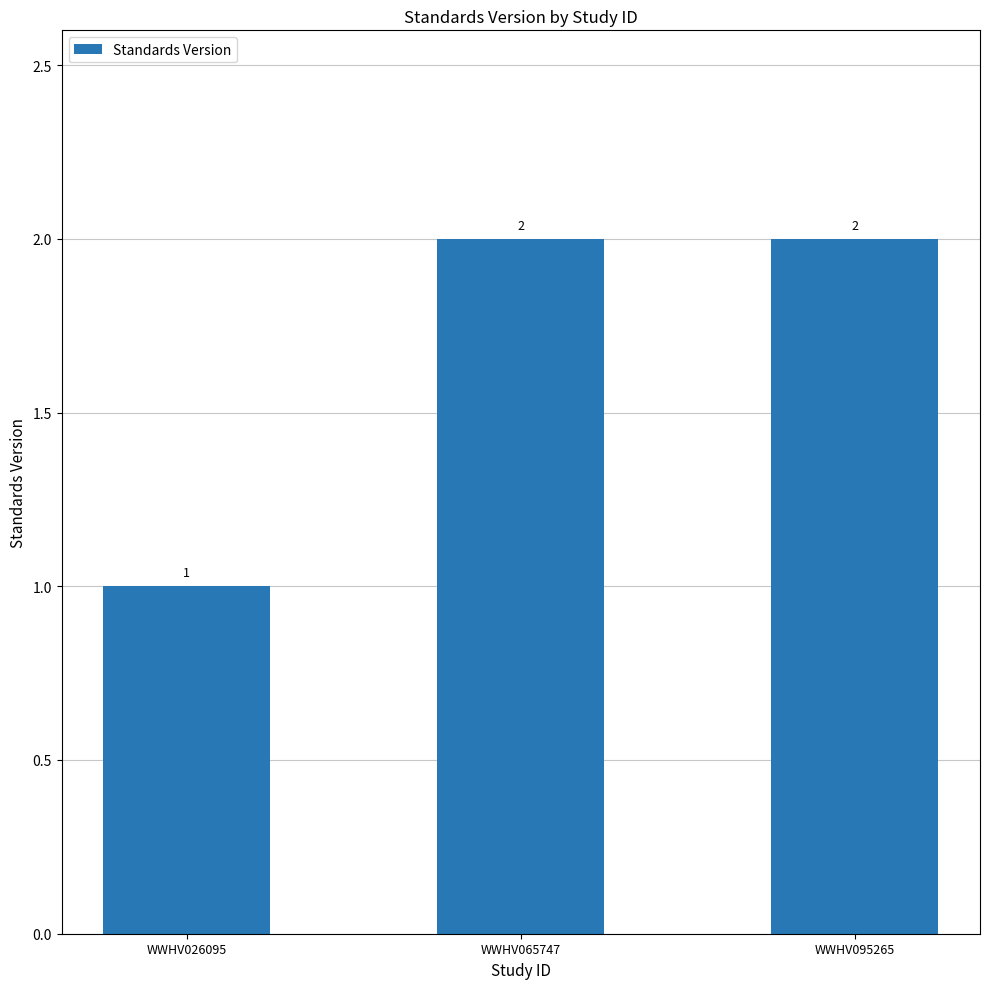

What is the average value?

2